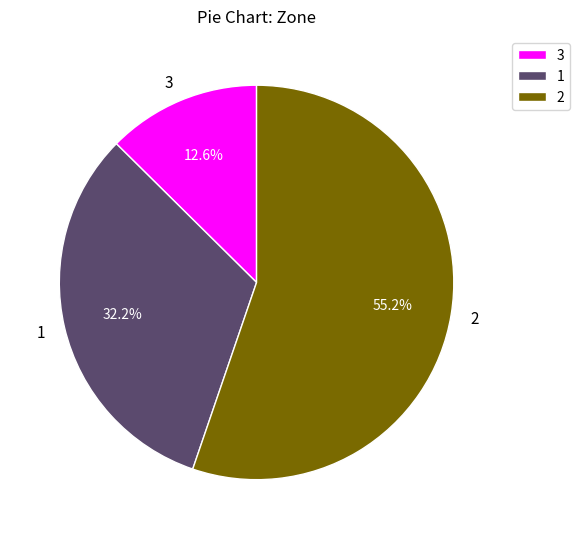

Approximately how many times larger is the value at 3 compared to 1?

0.4